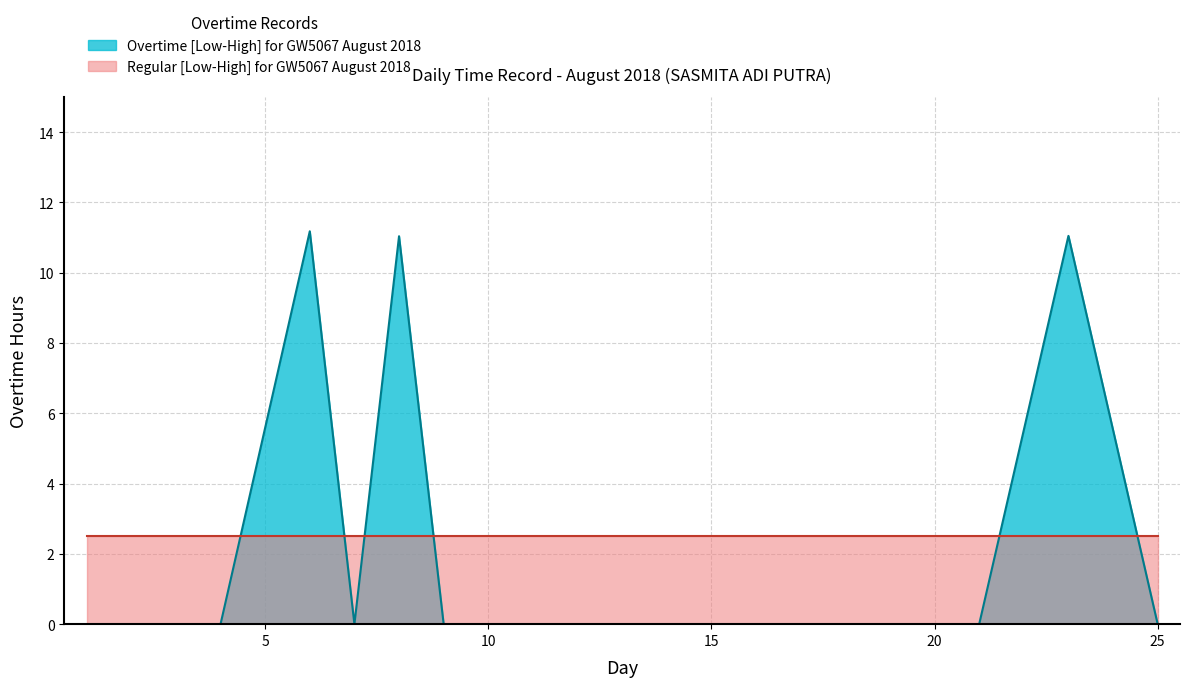

What is the minimum value for Regular [Low-High] for GW5067 August 2018?

2.5